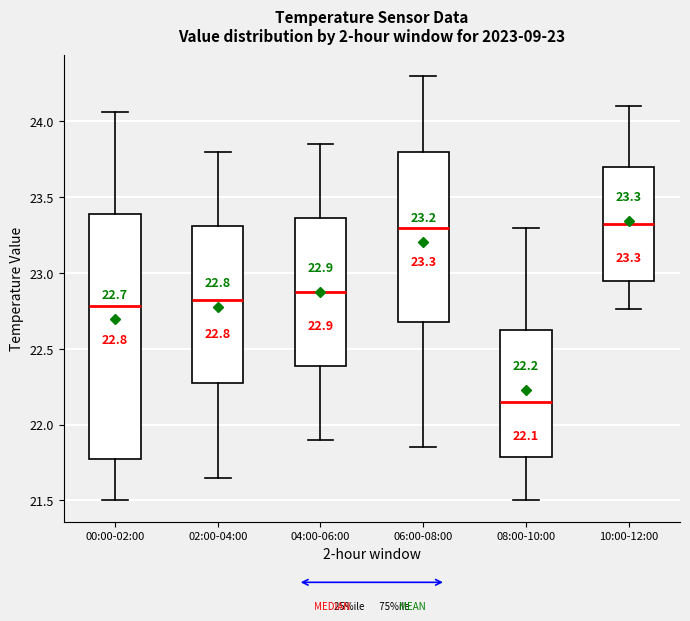

Comparing the boxes themselves (not the whiskers), which one is the tallest?

00:00-02:00